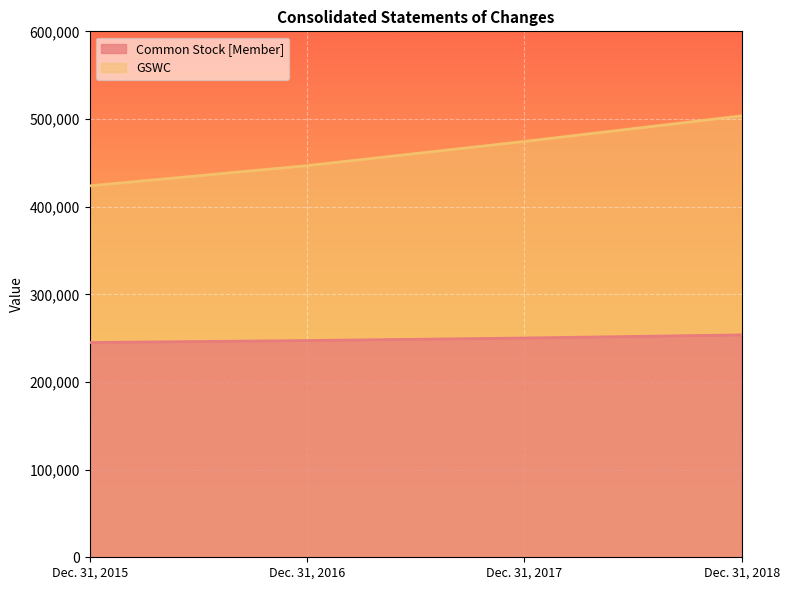

How many categories are shown in the chart?

4